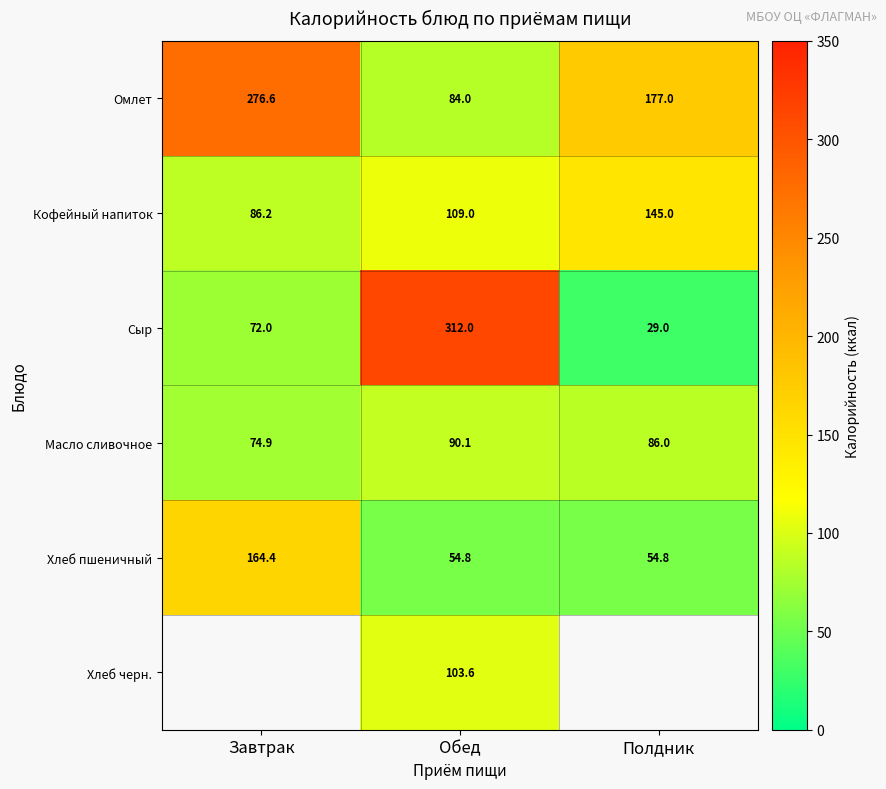

Which category has the highest value in the Омлет series?

Завтрак